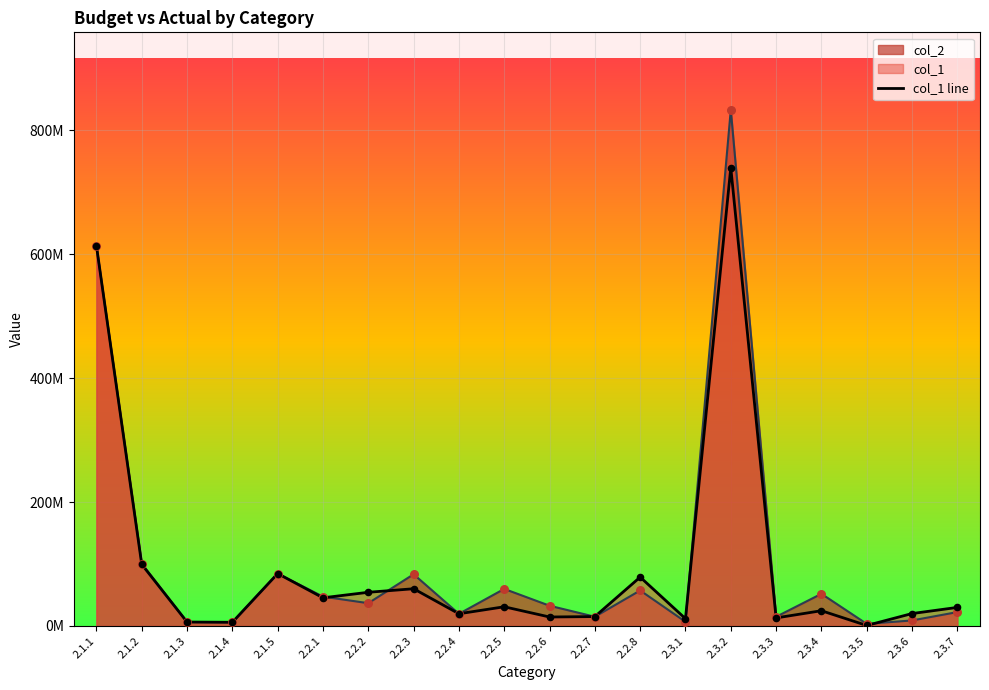

What is the ratio of the value at 2.3.3 to the value at 2.2.3?

0.2